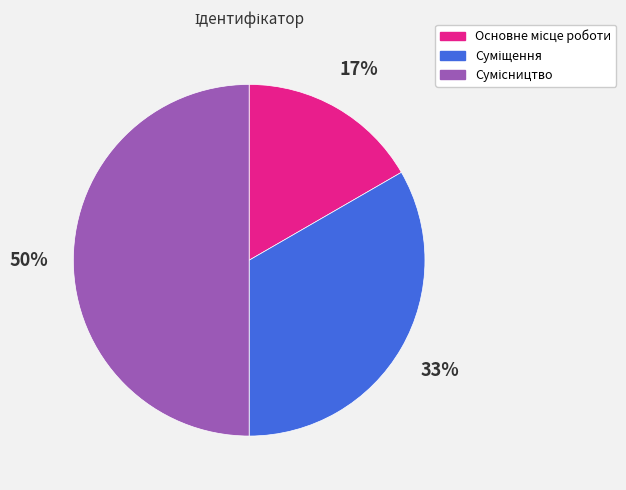

To the nearest percent, what is the average slice percentage?

33%